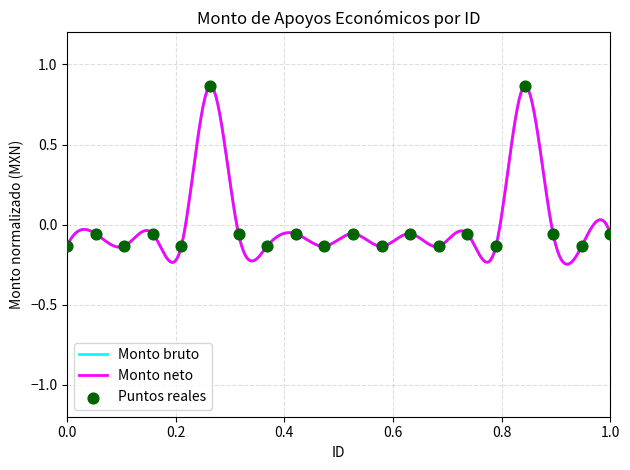

What is the change in value from 12 to 20?

+0.1